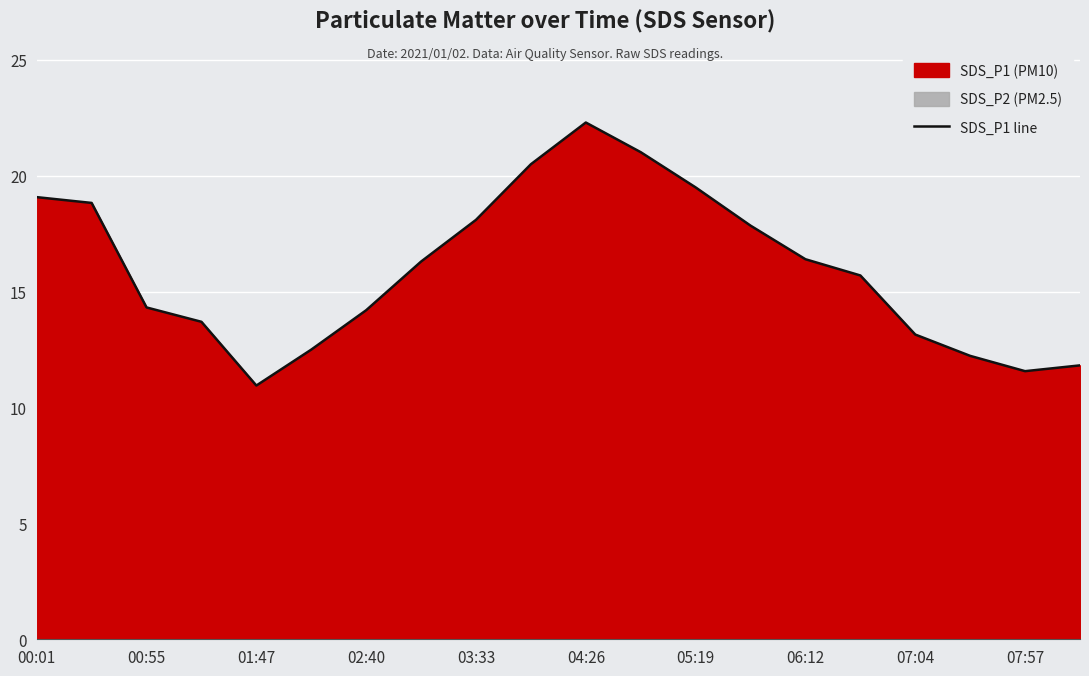

The value at 15 is 22.8. True or false?

False